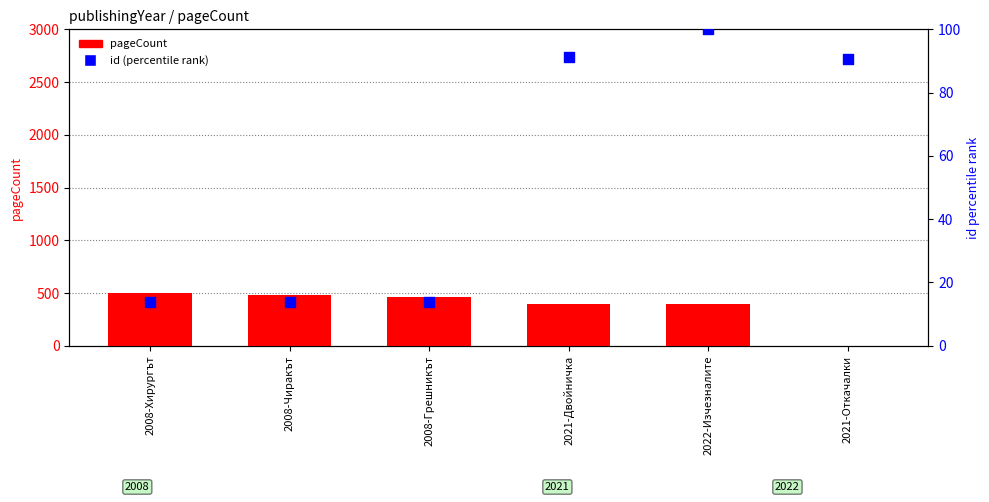

Which series reaches the maximum Y coordinate?

pageCount